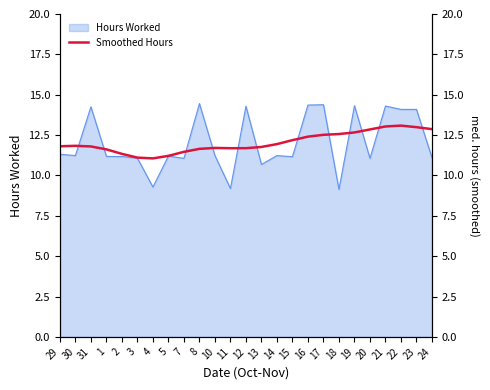

What is the change in value from 5 to 7?

+0.2